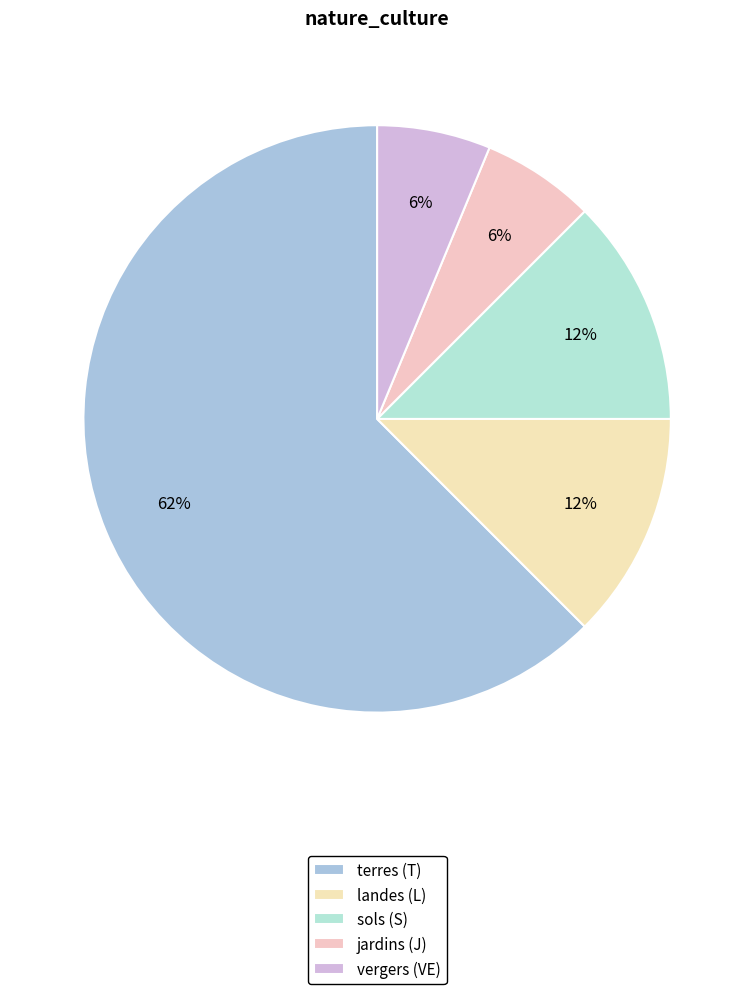

Is there any slice that represents more than half of the pie?

Yes